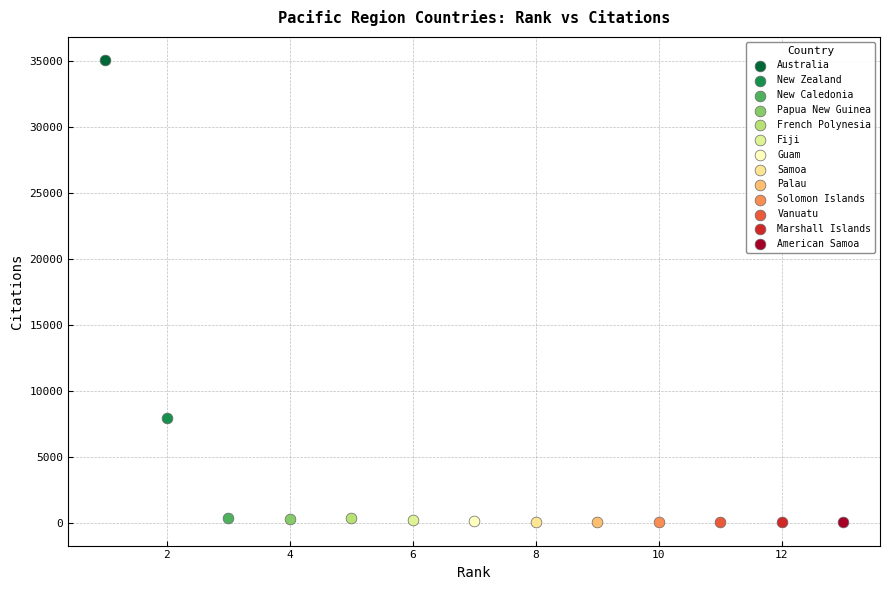

What are all the series names shown in the legend?

Australia, New Zealand, New Caledonia, Papua New Guinea, French Polynesia, Fiji, Guam, Samoa, Palau, Solomon Islands, Vanuatu, Marshall Islands, American Samoa